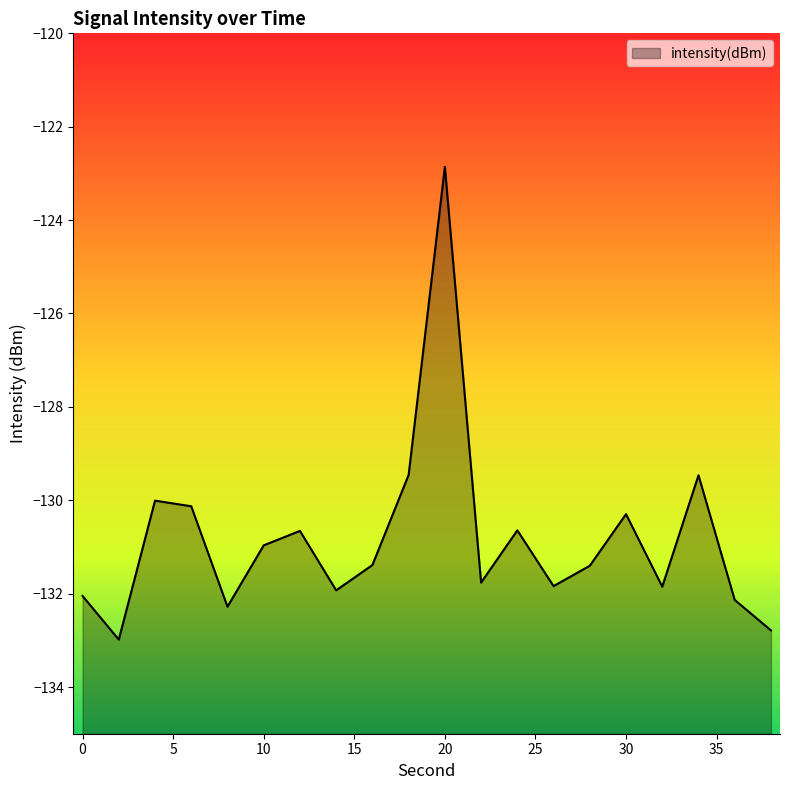

How many points are higher than both their immediate neighbors (excluding endpoints)?

6